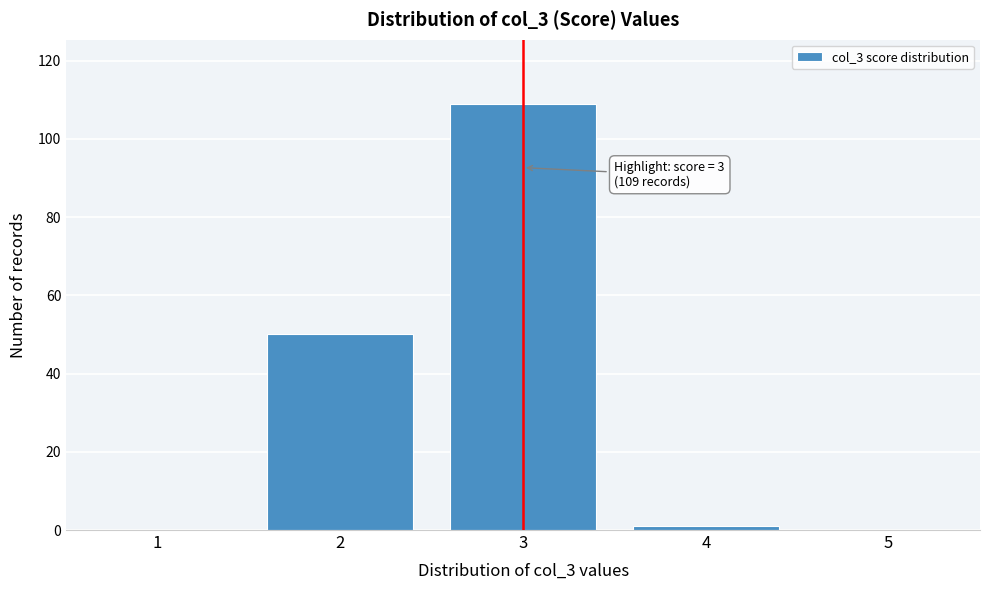

Reading left to right, transcribe all the data shown in this chart.

1=0	2=50	3=109	4=1	5=0